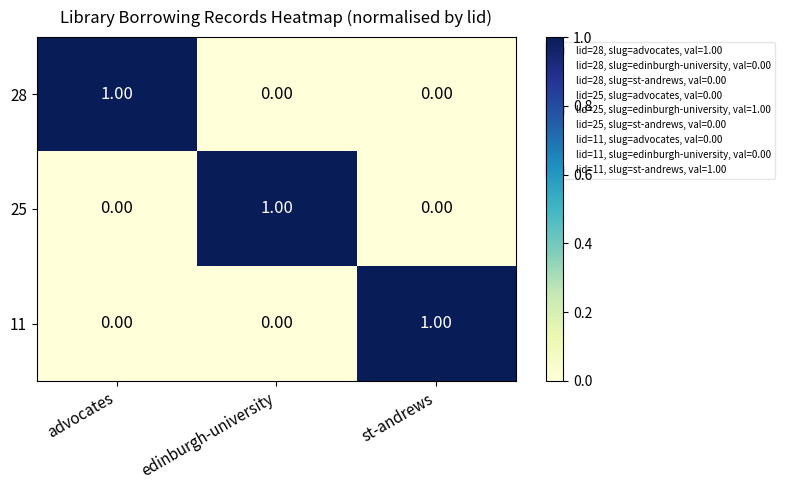

How many categories are shown in the chart?

3